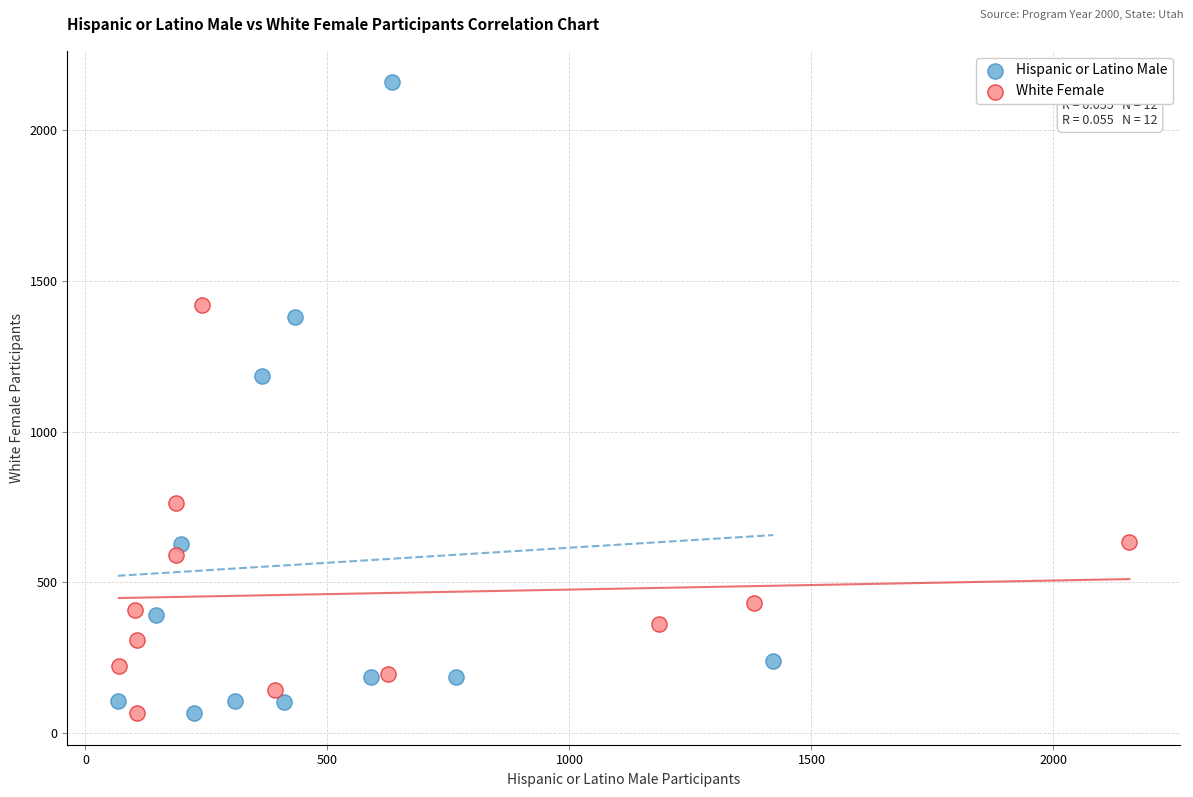

Which series contains the highest Y value?

Hispanic or Latino Male